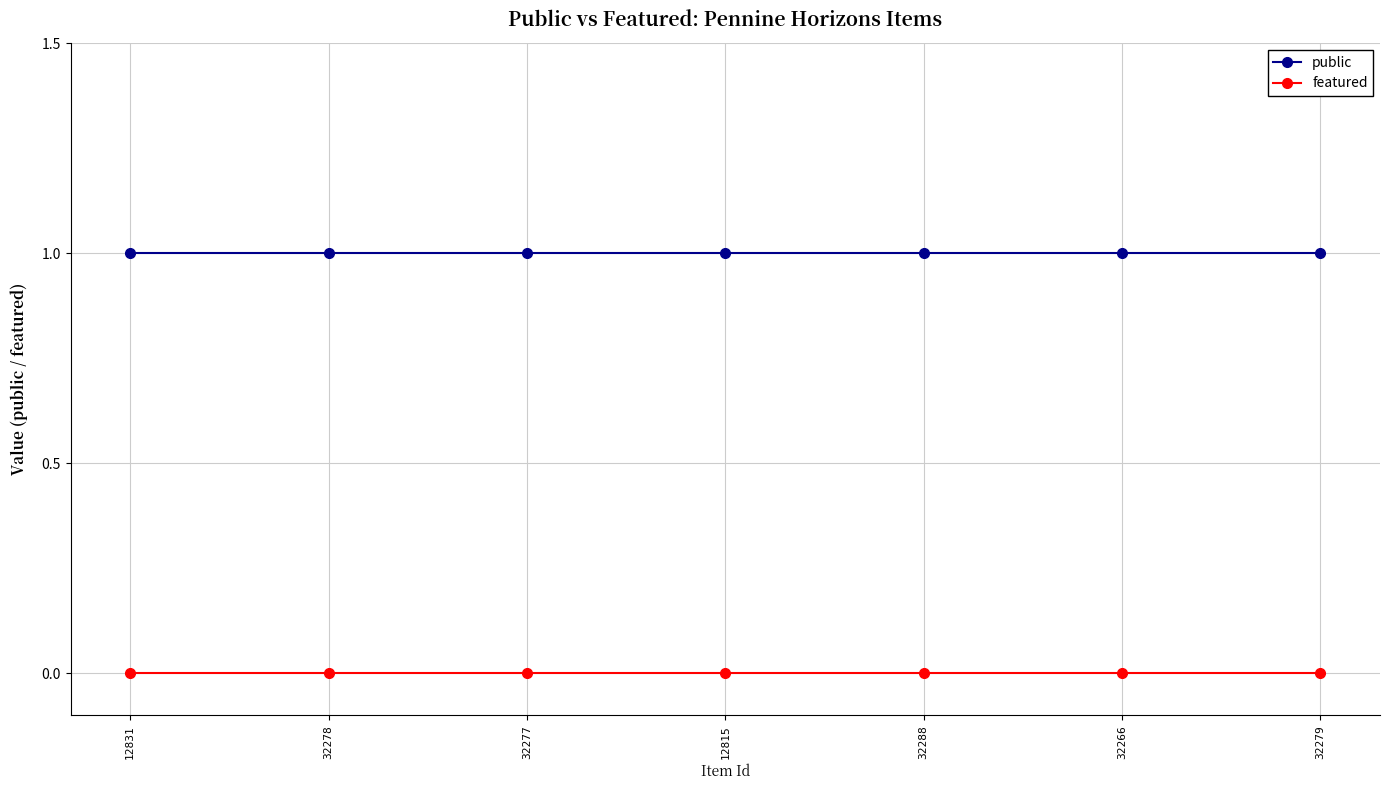

What is the maximum value shown in the chart?

1